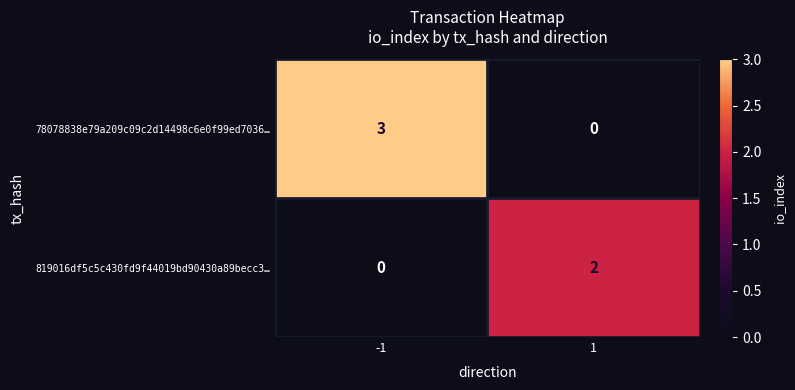

List the series in order of their peak value, highest first.

78078838e79a209c09c2d14498c6e0f99ed7036…, 819016df5c5c430fd9f44019bd90430a89becc3…